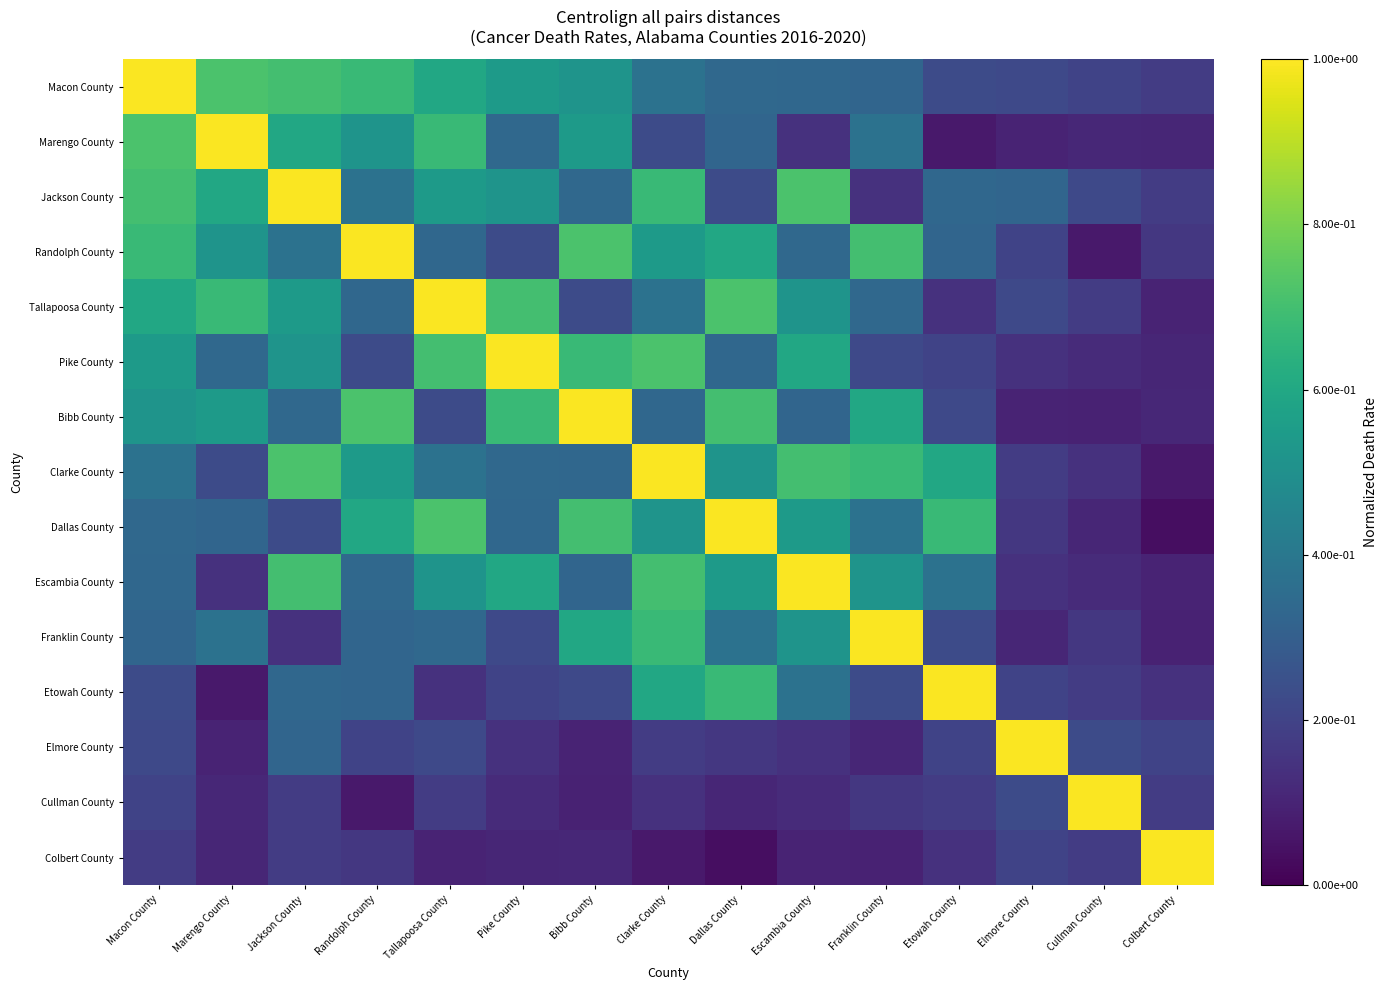

Between Jackson County and Etowah County, which series saw the biggest shift?

Jackson County